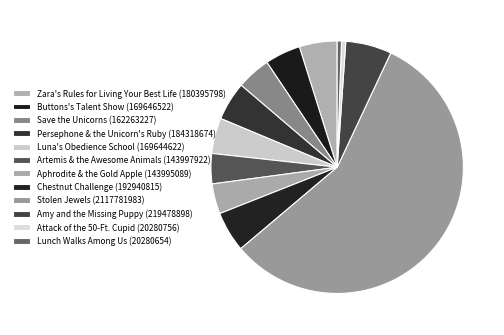

How many segments does this pie chart have?

12